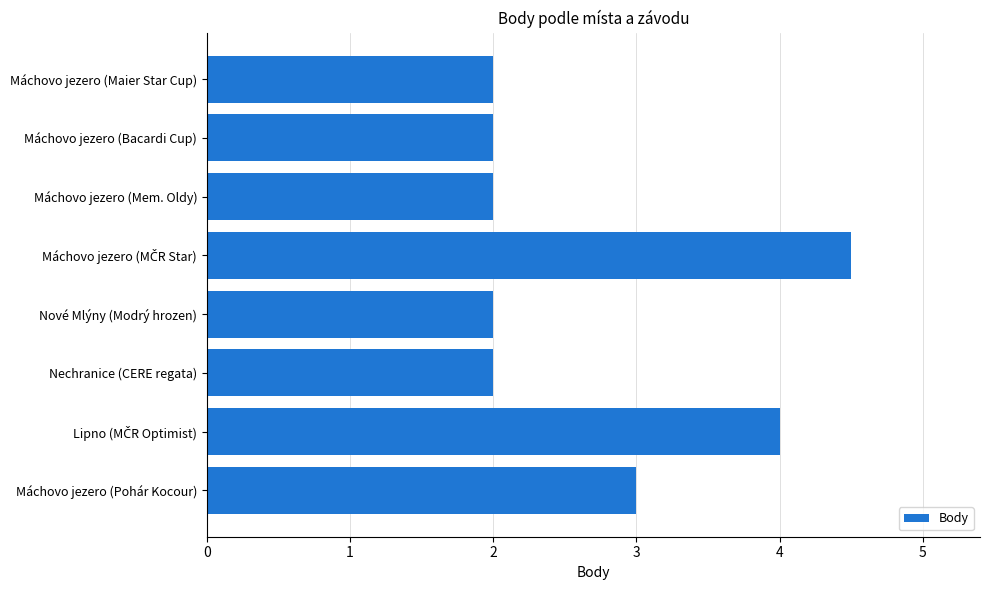

How many distinct data groups are displayed?

1